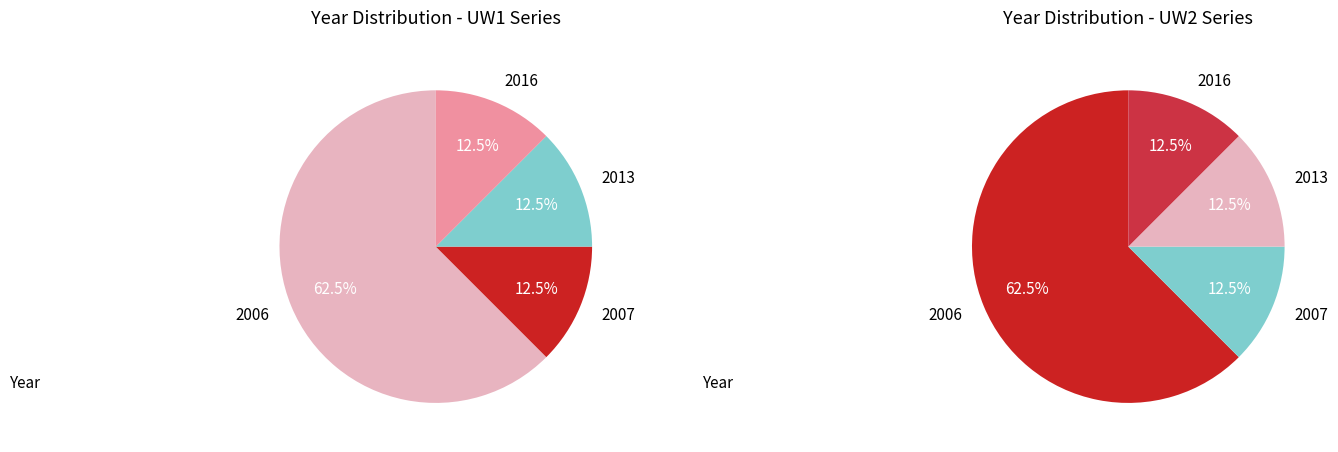

What is the ratio of the value at 2006 to the value at 2016?

5.0